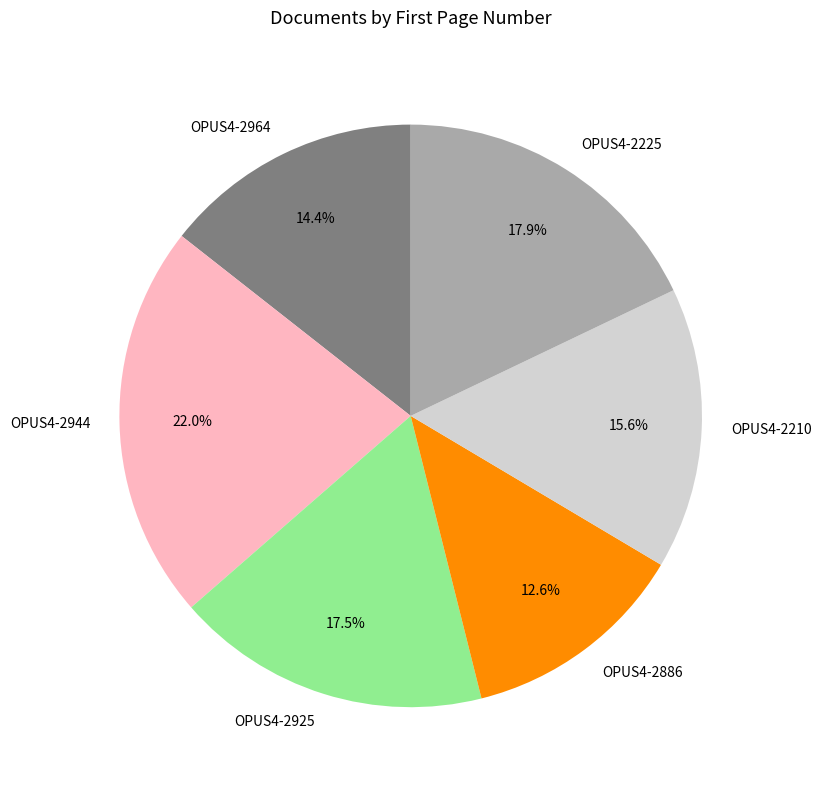

What is the ratio of the value at OPUS4-2944 to the value at OPUS4-2925?

1.3